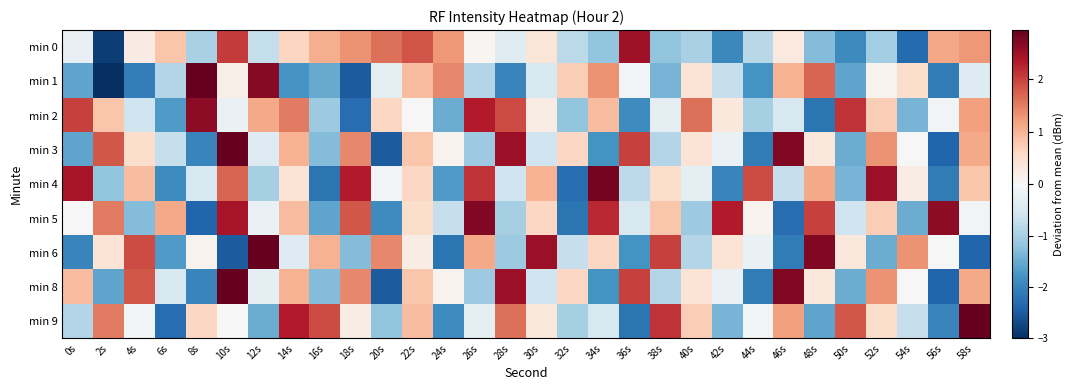

Reading left to right, extract all data points from this chart.

min 0: 0s=-0.2	2s=-2.8	4s=0.3	6s=0.8	8s=-1.0	10s=2.1	12s=-0.7	14s=0.6	16s=1.1	18s=1.3	20s=1.6	22s=1.9	24s=1.3	26s=0.1	28s=-0.4	30s=0.4	32s=-0.8	34s=-1.2	36s=2.5	38s=-1.2	40s=-1.0	42s=-1.9	44s=-0.8	46s=0.3	48s=-1.3	50s=-1.9	52s=-1.0	54s=-2.3	56s=1.1	58s=1.3
min 1: 0s=-1.6	2s=-3.0	4s=-2.1	6s=-0.9	8s=2.9	10s=0.2	12s=2.7	14s=-1.8	16s=-1.5	18s=-2.5	20s=-0.3	22s=0.9	24s=1.4	26s=-0.9	28s=-2.0	30s=-0.5	32s=0.7	34s=1.3	36s=-0.1	38s=-1.4	40s=0.4	42s=-0.7	44s=-1.8	46s=1.0	48s=1.7	50s=-1.6	52s=0.1	54s=0.5	56s=-2.1	58s=-0.4
min 2: 0s=2.0	2s=0.8	4s=-0.6	6s=-1.7	8s=2.6	10s=-0.2	12s=1.1	14s=1.5	16s=-1.1	18s=-2.3	20s=0.6	22s=0.0	24s=-1.5	26s=2.3	28s=1.9	30s=0.2	32s=-1.2	34s=0.9	36s=-1.9	38s=-0.3	40s=1.6	42s=0.3	44s=-1.0	46s=-0.5	48s=-2.2	50s=2.1	52s=0.7	54s=-1.4	56s=-0.1	58s=1.2
min 3: 0s=-1.6	2s=1.8	4s=0.5	6s=-0.7	8s=-2.0	10s=2.9	12s=-0.4	14s=1.0	16s=-1.3	18s=1.4	20s=-2.5	22s=0.8	24s=0.1	26s=-1.1	28s=2.5	30s=-0.6	32s=0.6	34s=-1.8	36s=2.0	38s=-0.9	40s=0.4	42s=-0.2	44s=-2.1	46s=2.7	48s=0.3	50s=-1.5	52s=1.3	54s=0.0	56s=-2.4	58s=1.1
min 4: 0s=2.4	2s=-1.2	4s=0.9	6s=-1.9	8s=-0.5	10s=1.7	12s=-1.0	14s=0.4	16s=-2.2	18s=2.3	20s=-0.1	22s=0.6	24s=-1.7	26s=2.1	28s=-0.6	30s=1.0	32s=-2.3	34s=2.8	36s=-0.8	38s=0.5	40s=-0.3	42s=-2.0	44s=1.9	46s=-0.7	48s=1.1	50s=-1.4	52s=2.5	54s=0.2	56s=-2.1	58s=0.8
min 5: 0s=0.0	2s=1.5	4s=-1.3	6s=1.1	8s=-2.4	10s=2.4	12s=-0.2	14s=0.9	16s=-1.6	18s=1.8	20s=-1.9	22s=0.5	24s=-0.7	26s=2.7	28s=-1.0	30s=0.6	32s=-2.2	34s=2.2	36s=-0.5	38s=0.8	40s=-1.1	42s=2.3	44s=0.1	46s=-2.3	48s=2.0	50s=-0.6	52s=0.7	54s=-1.5	56s=2.6	58s=-0.1
min 6: 0s=-2.0	2s=0.4	4s=1.9	6s=-1.7	8s=0.1	10s=-2.5	12s=2.9	14s=-0.4	16s=1.0	18s=-1.3	20s=1.4	22s=0.2	24s=-2.2	26s=1.1	28s=-1.1	30s=2.5	32s=-0.7	34s=0.6	36s=-1.8	38s=2.0	40s=-0.9	42s=0.4	44s=-0.2	46s=-2.1	48s=2.7	50s=0.3	52s=-1.5	54s=1.3	56s=0.0	58s=-2.4
min 8: 0s=0.9	2s=-1.6	4s=1.8	6s=-0.5	8s=-2.0	10s=2.9	12s=-0.3	14s=1.0	16s=-1.3	18s=1.4	20s=-2.5	22s=0.8	24s=0.1	26s=-1.1	28s=2.5	30s=-0.6	32s=0.6	34s=-1.8	36s=2.0	38s=-0.9	40s=0.4	42s=-0.2	44s=-2.1	46s=2.7	48s=0.3	50s=-1.5	52s=1.3	54s=0.0	56s=-2.4	58s=1.1
min 9: 0s=-0.9	2s=1.5	4s=-0.1	6s=-2.3	8s=0.6	10s=0.0	12s=-1.5	14s=2.3	16s=1.9	18s=0.2	20s=-1.2	22s=0.9	24s=-1.9	26s=-0.3	28s=1.6	30s=0.3	32s=-1.0	34s=-0.5	36s=-2.2	38s=2.1	40s=0.7	42s=-1.4	44s=-0.1	46s=1.2	48s=-1.6	50s=1.8	52s=0.5	54s=-0.7	56s=-2.0	58s=2.9